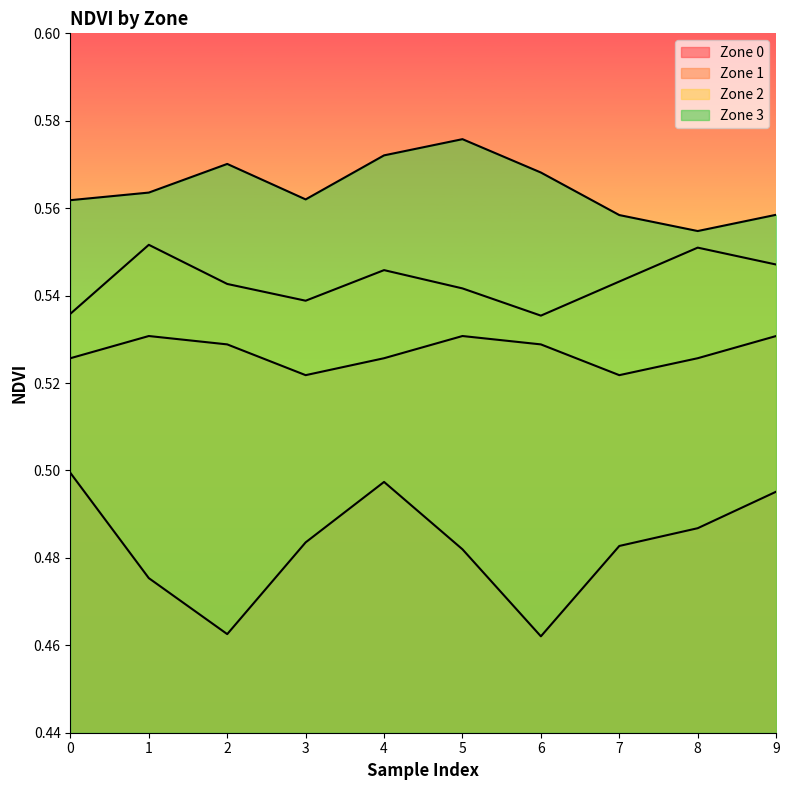

Reading left to right, extract all data points from this chart.

Zone 0: 0.5	0.5	0.5	0.5	0.5	0.5	0.5	0.5	0.5	0.5
Zone 1: 0.5	0.5	0.5	0.5	0.5	0.5	0.5	0.5	0.5	0.5
Zone 2: 0.5	0.6	0.5	0.5	0.5	0.5	0.5	0.5	0.6	0.5
Zone 3: 0.6	0.6	0.6	0.6	0.6	0.6	0.6	0.6	0.6	0.6